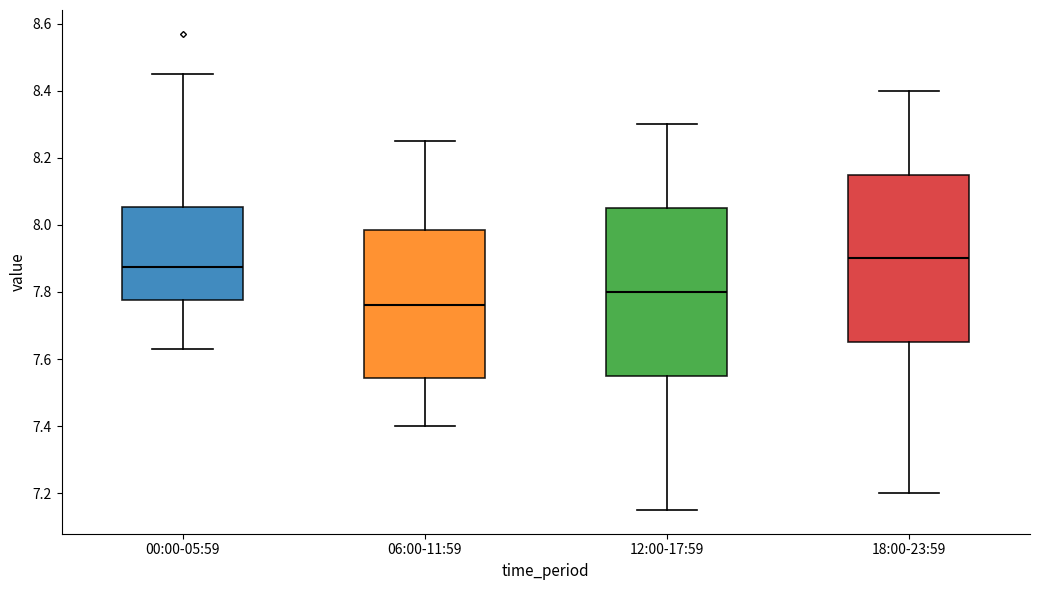

Reading left to right, transcribe this box plot: for each box, give where its median line is, the range the box spans, and where its two whiskers end, as read against the y-axis. The values are not printed on the chart, so give them approximately, as read against the axis.

00:00-05:59: median 7.88, box 7.78 to 8.06, whiskers 7.64 to 8.46
06:00-11:59: median 7.76, box 7.54 to 7.98, whiskers 7.40 to 8.26
12:00-17:59: median 7.80, box 7.56 to 8.06, whiskers 7.16 to 8.30
18:00-23:59: median 7.90, box 7.66 to 8.16, whiskers 7.20 to 8.40